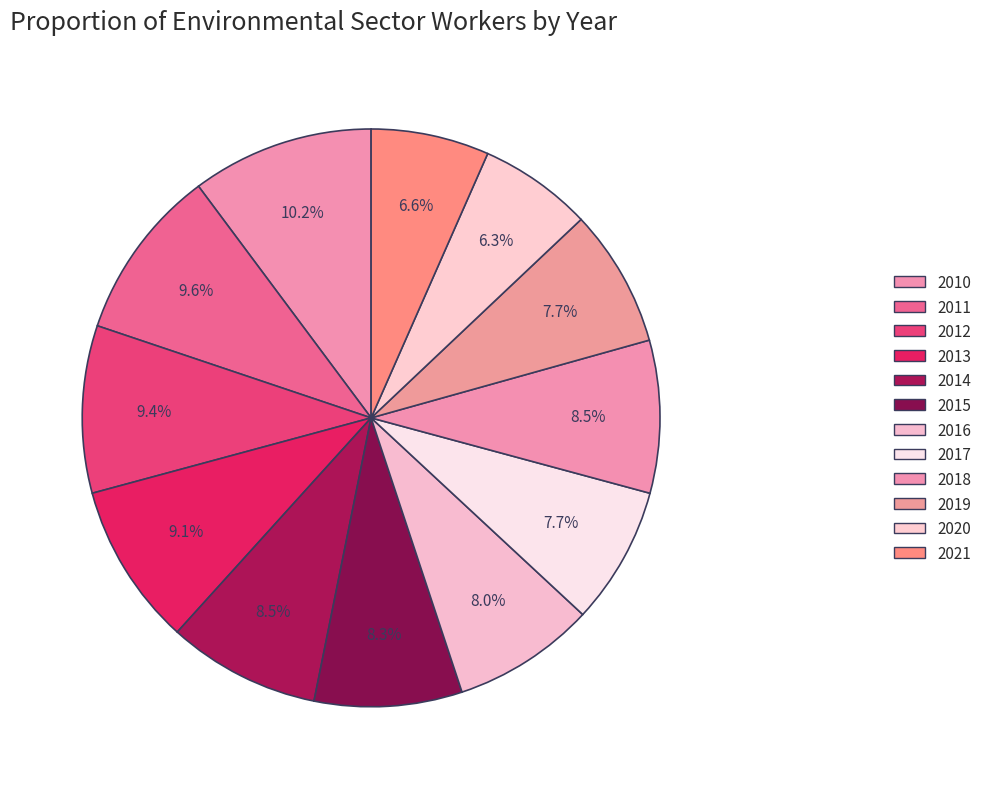

Does 2021 represent more than half of the total?

No